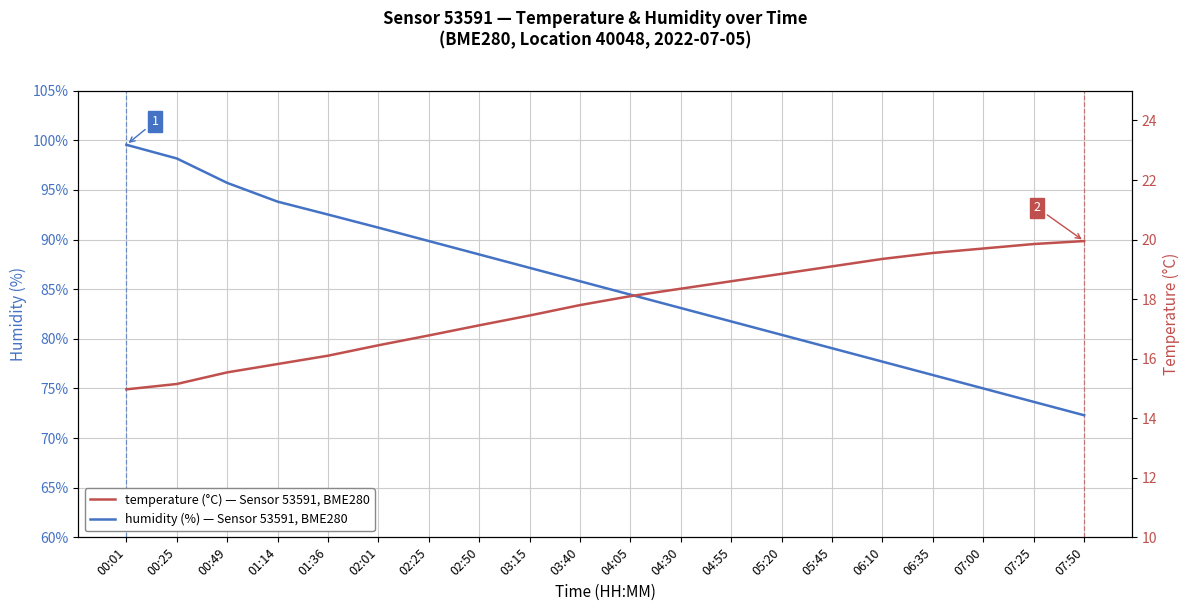

Rank the categories by temperature value from lowest to highest.

00:01, 00:25, 00:49, 01:14, 01:36, 02:01, 02:25, 02:50, 03:15, 03:40, 04:05, 04:30, 04:55, 05:20, 05:45, 06:10, 06:35, 07:00, 07:25, 07:50